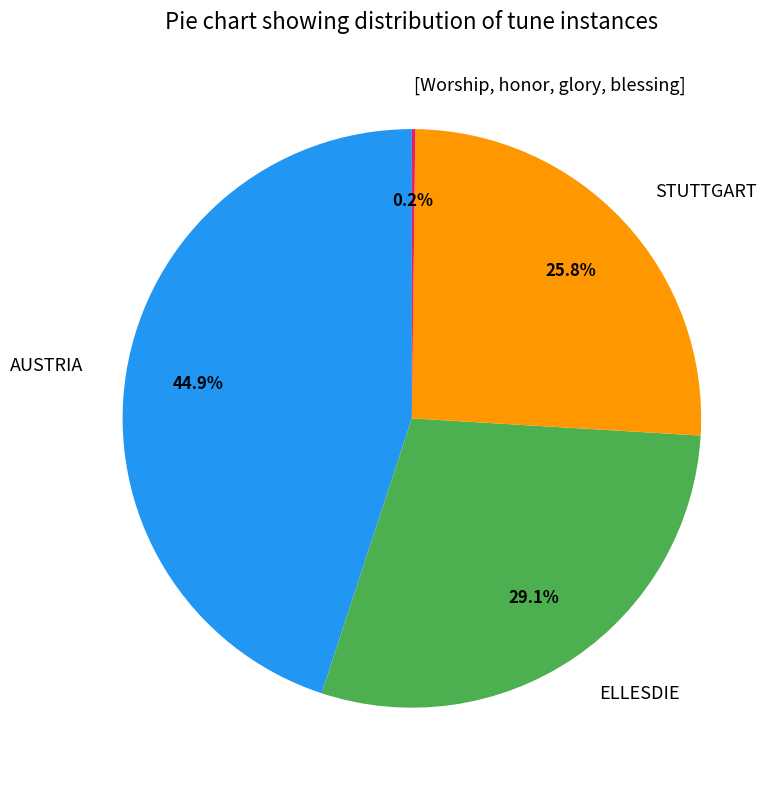

Between AUSTRIA and STUTTGART, which is larger?

AUSTRIA